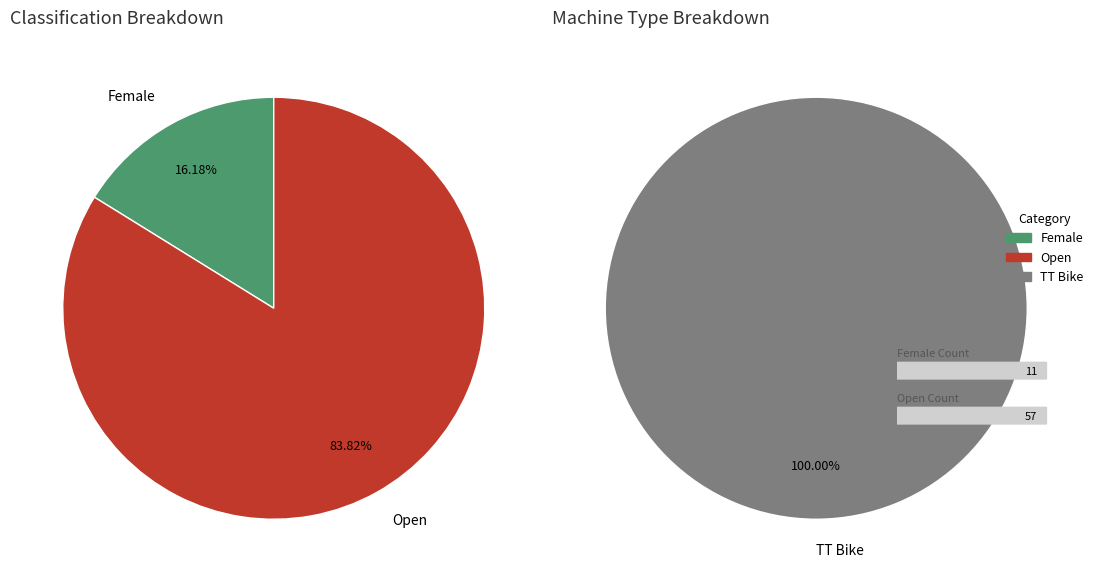

Combined, what portion of the pie is Female and Open?

100.0%